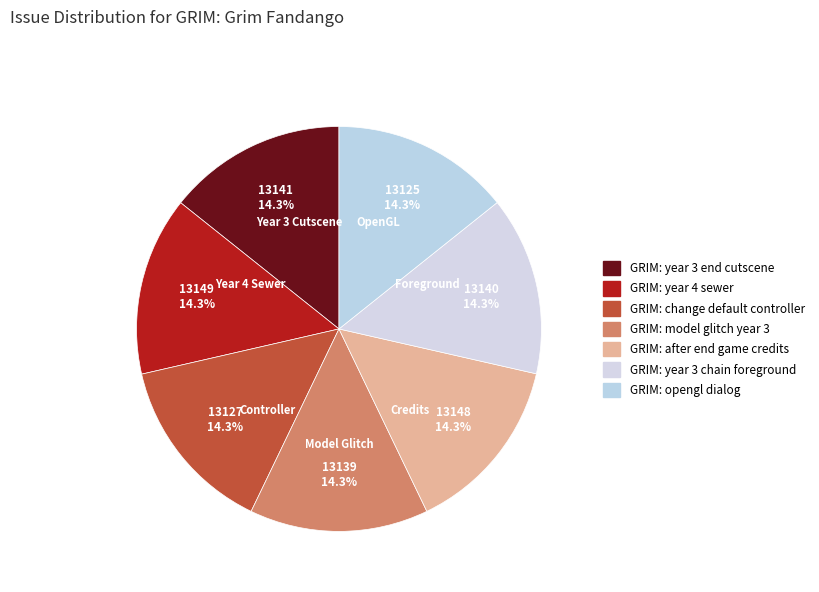

How many slices are in this pie chart?

7